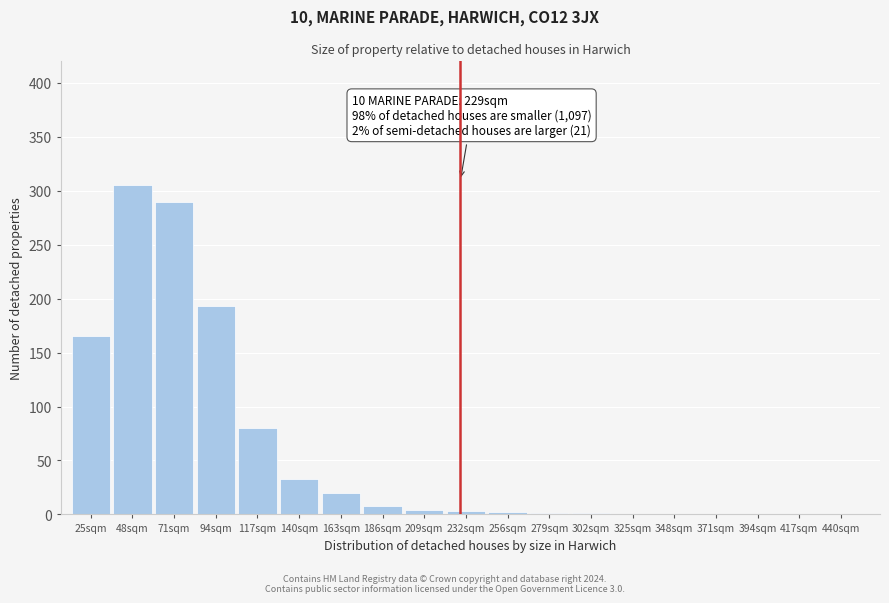

At which label is the value closest to 152?

25sqm